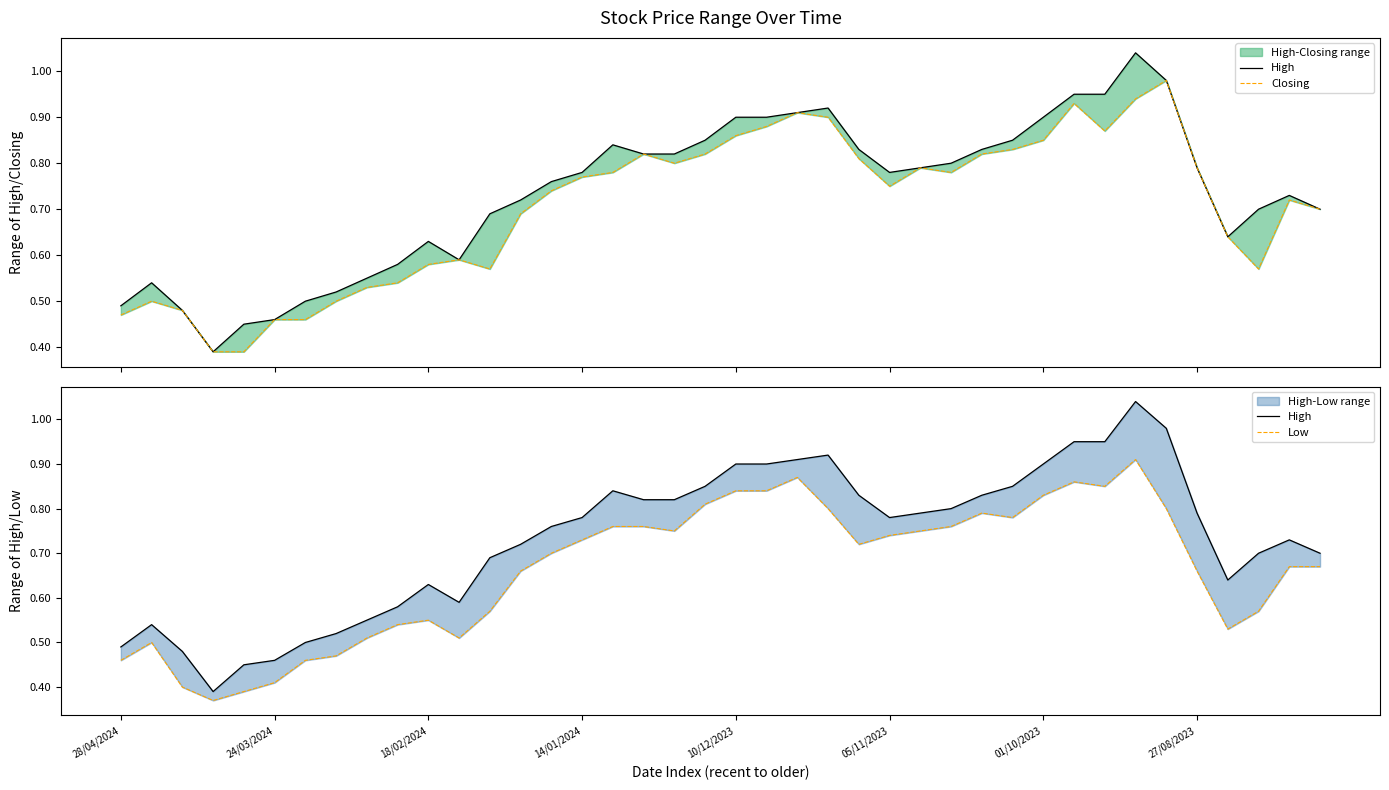

How many lines are shown in the chart?

3